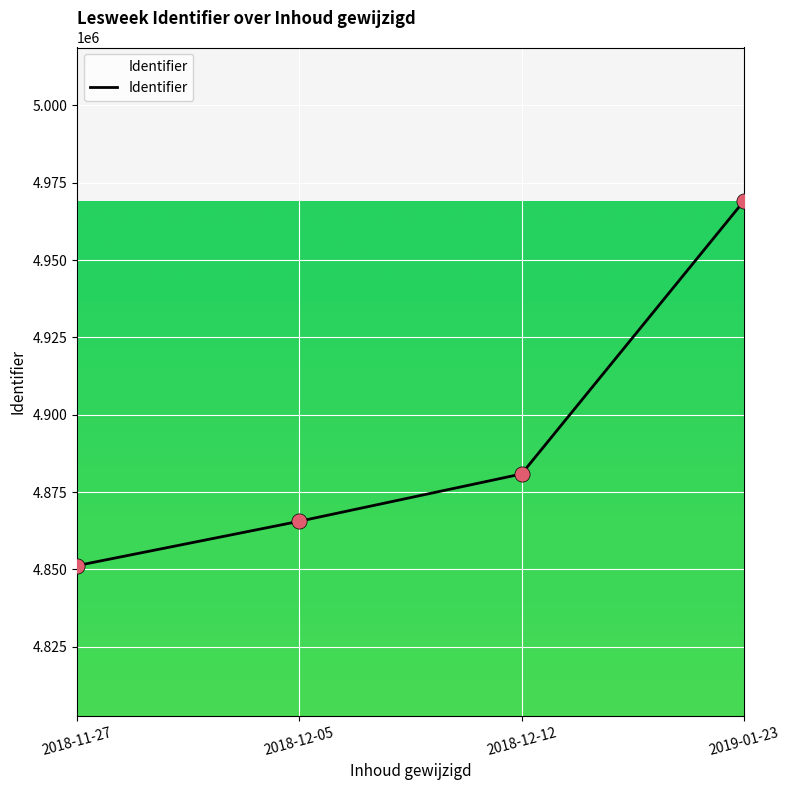

What is the change in value from 2018-12-05 to 2018-12-12?

+15275